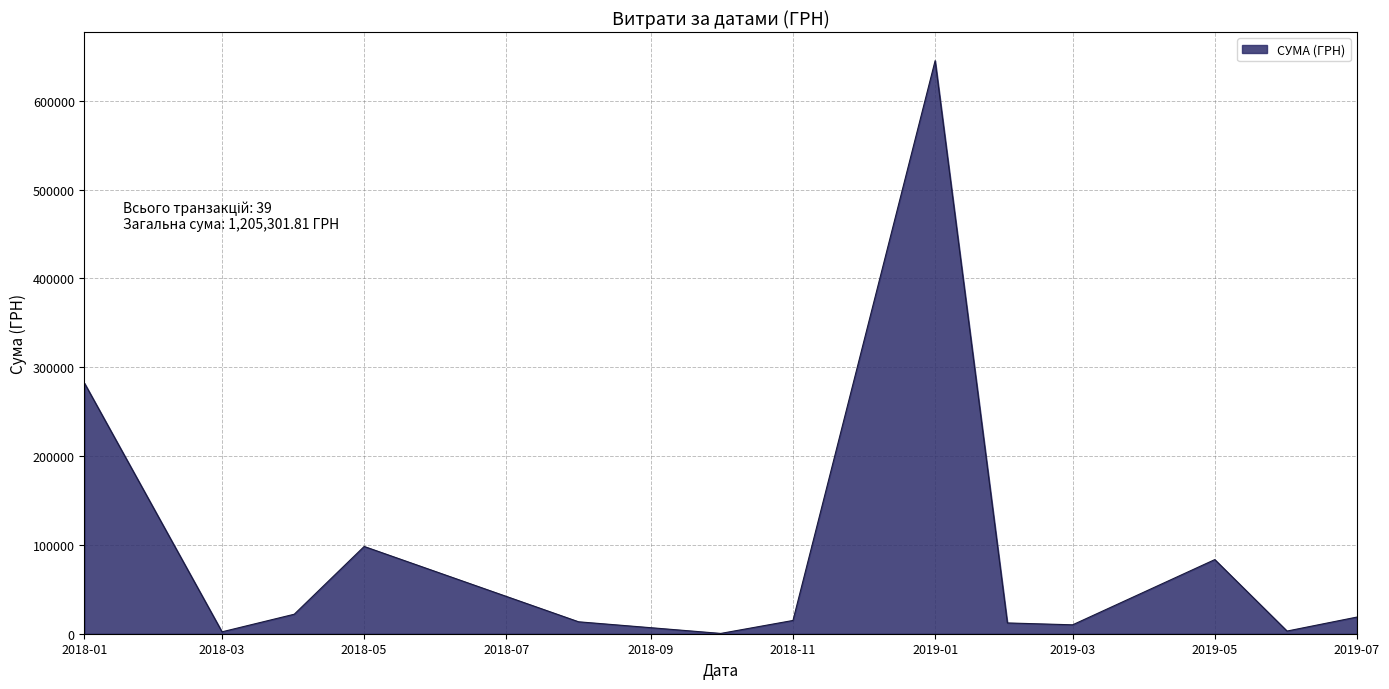

What is the maximum value shown in the chart?

645005.1